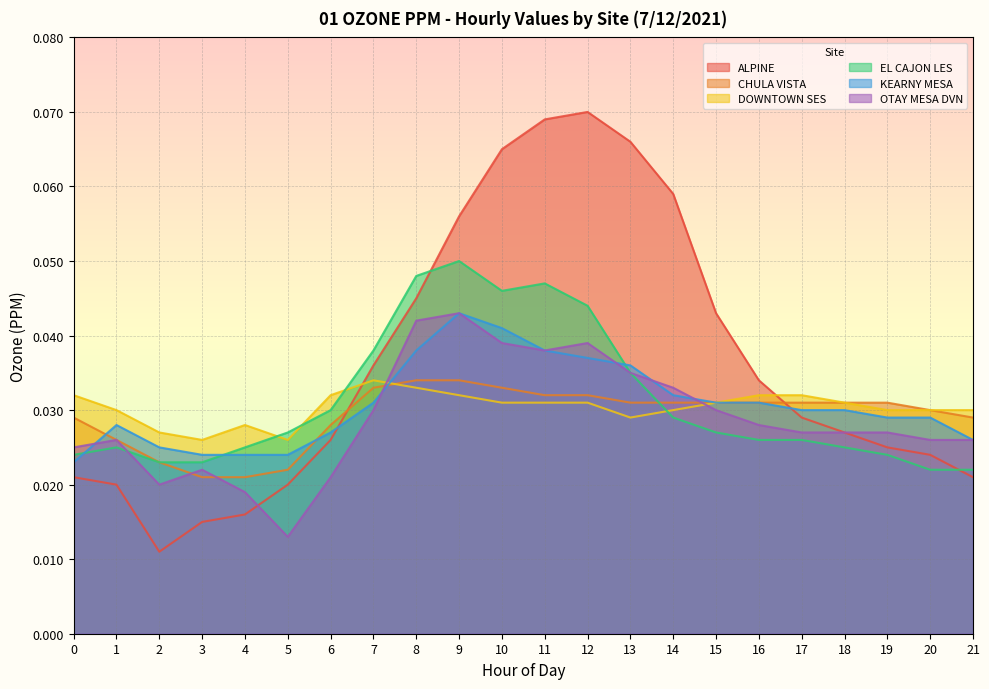

How many intersections are there between ALPINE and CHULA VISTA?

2